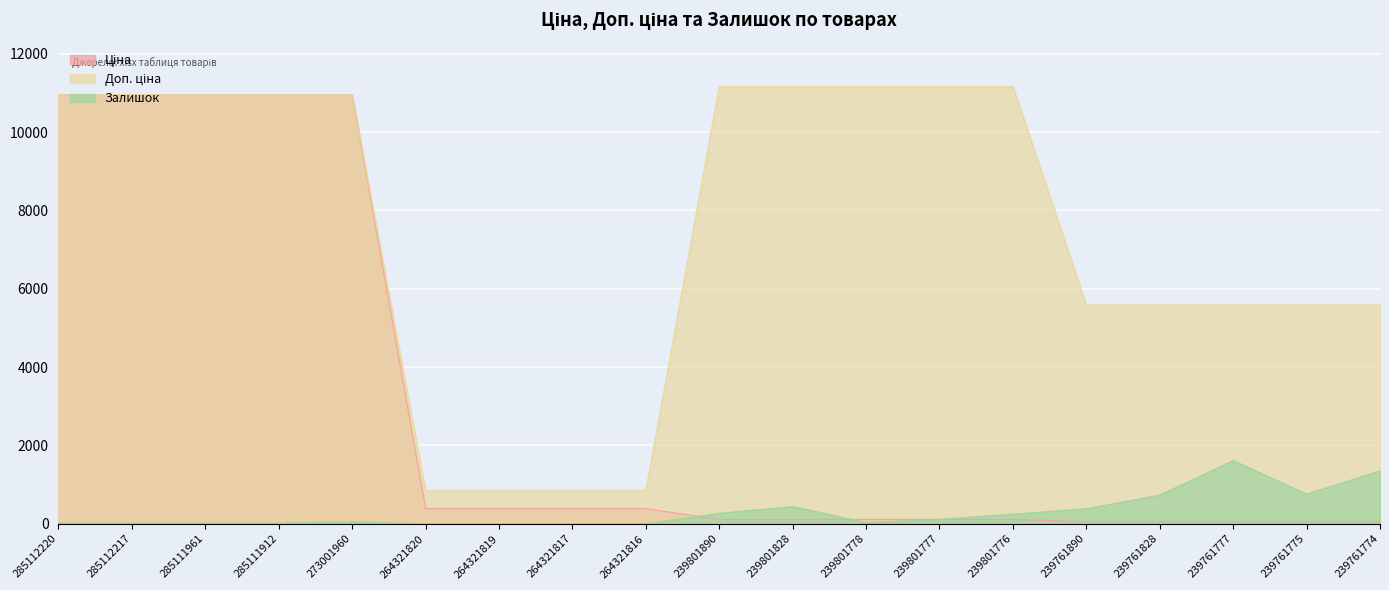

True or false: Залишок and Ціна cross at least once.

True